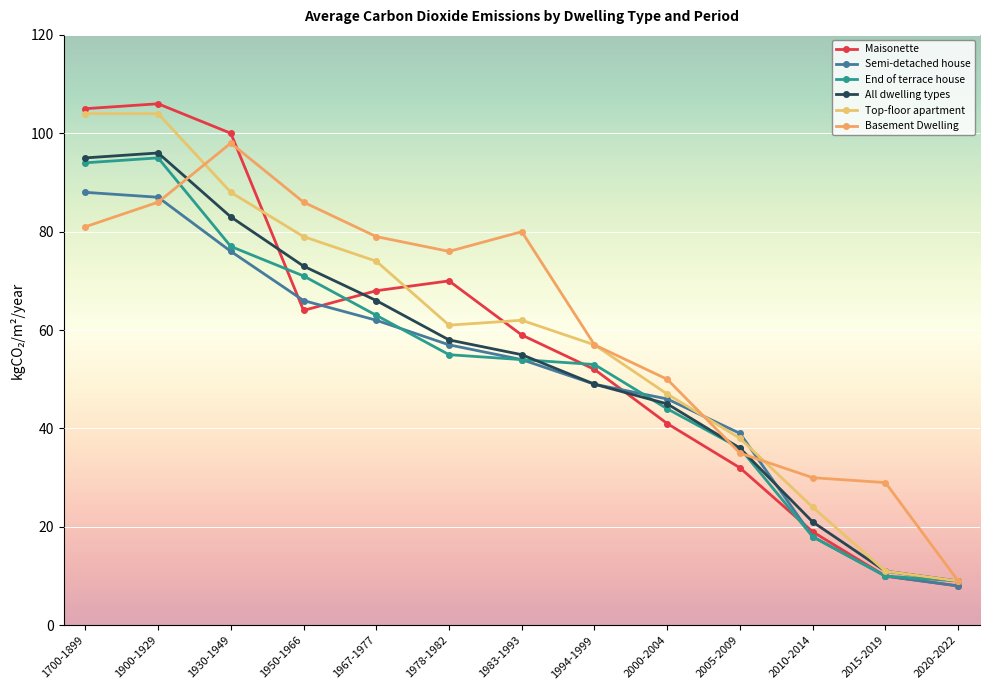

After their last crossing, which series has the higher values: Semi-detached house or Top-floor apartment?

Top-floor apartment